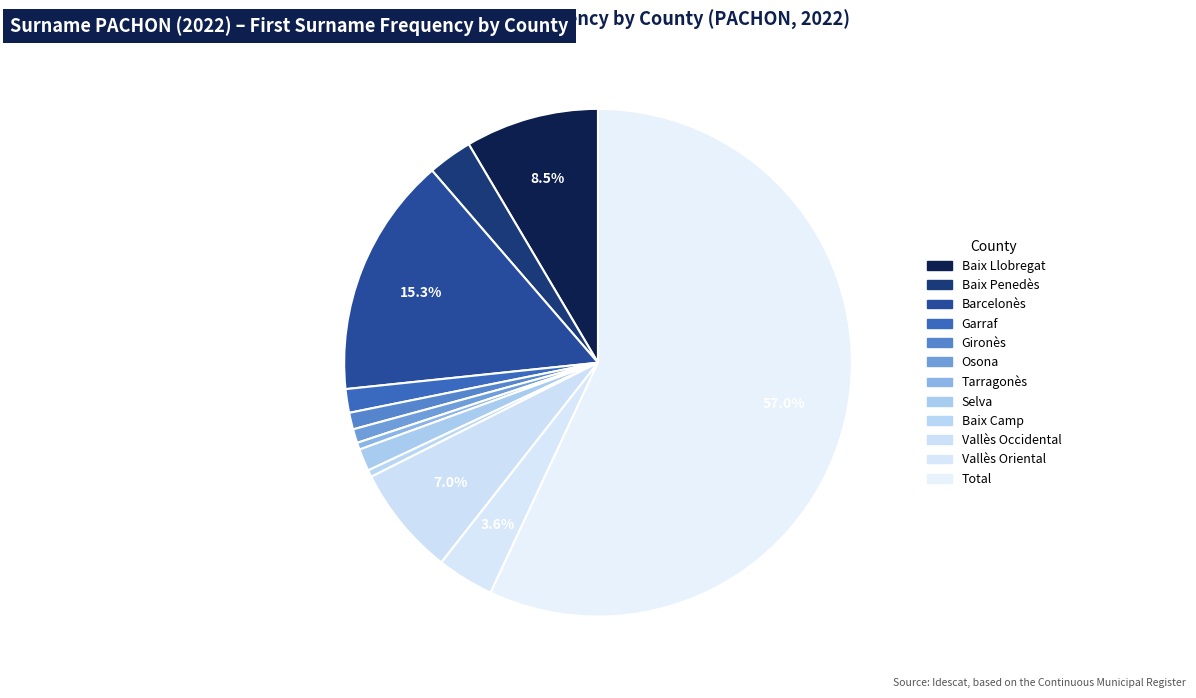

How many slices are in this pie chart?

12